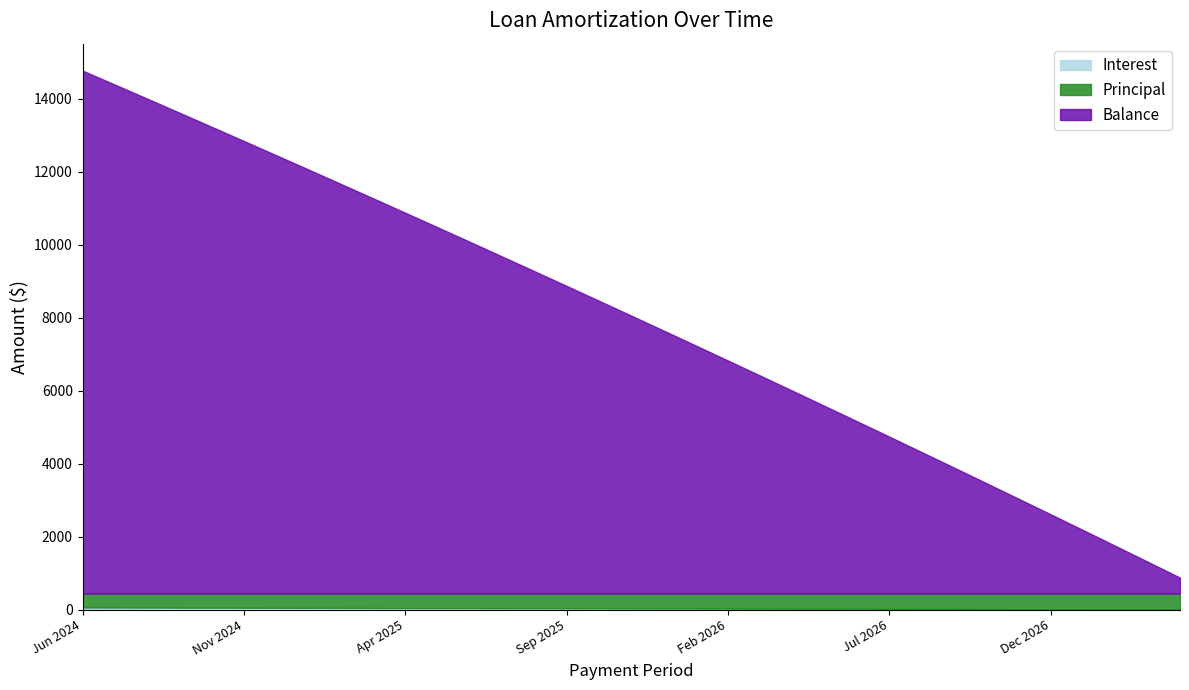

What is the average value of the Principal series?

407.9